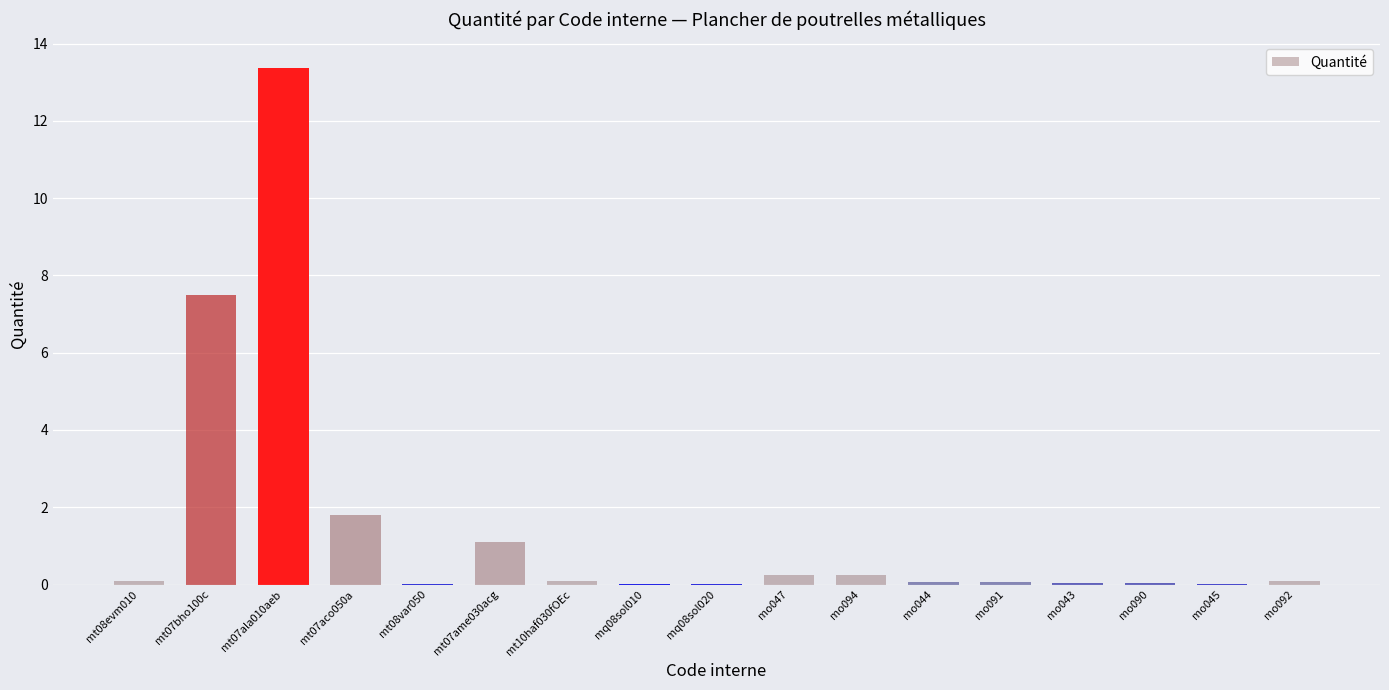

Where is the data nearest to the value 6?

mt07bho100c